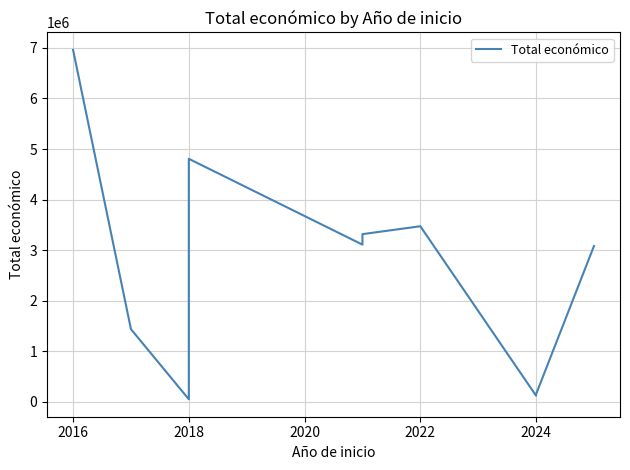

What is the smallest value displayed?

50000